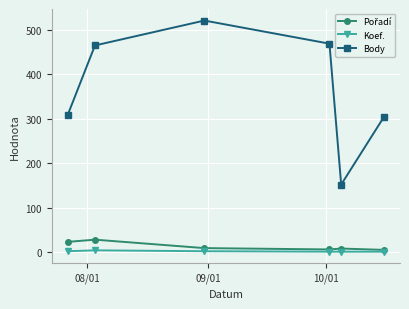

Which series has the widest spread of values?

Body